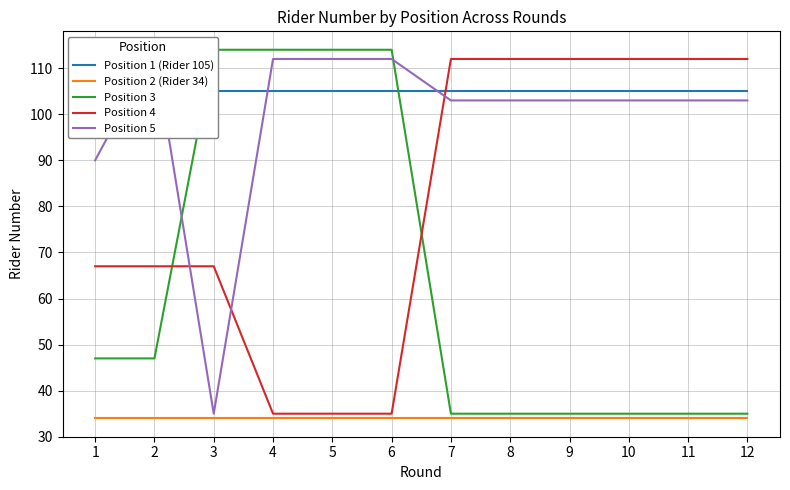

What is the total value across all series at 6?

400